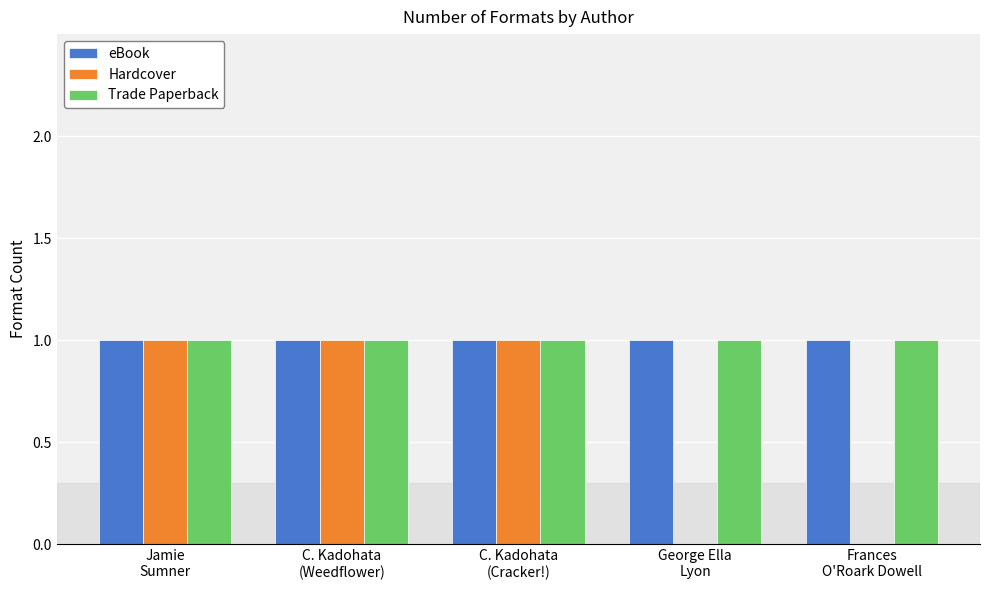

Reading left to right, extract all data points from this chart.

eBook: 1	1	1	1	1
Hardcover: 1	1	1	0	0
Trade Paperback: 1	1	1	1	1